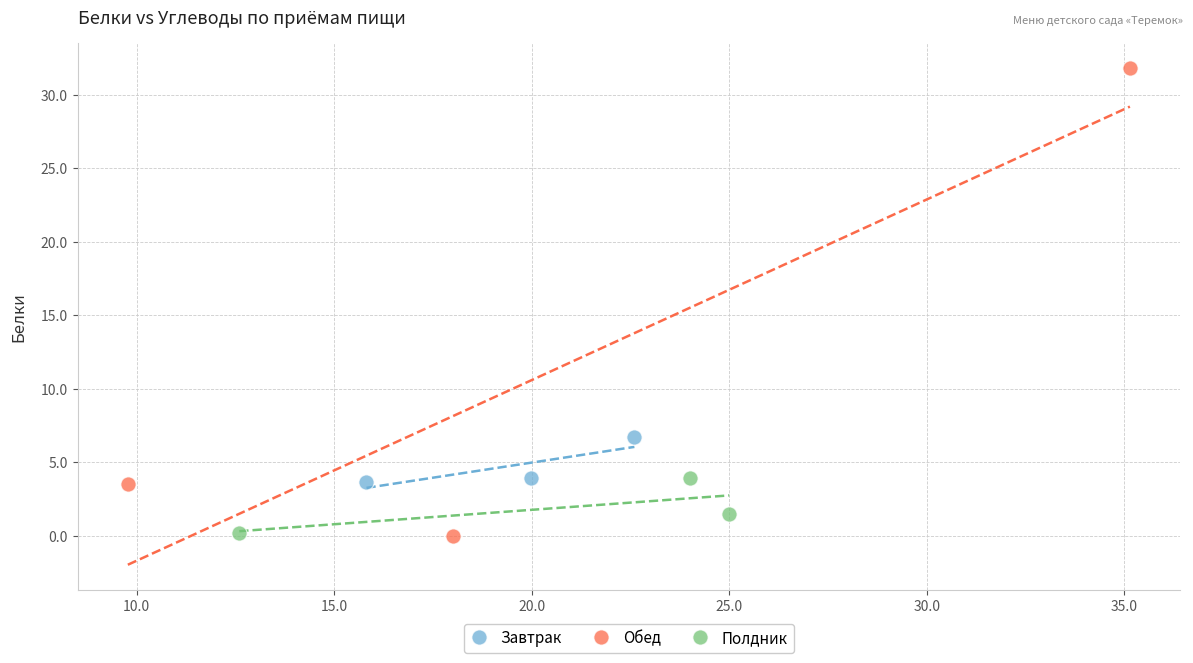

Which series contains the highest Y value?

Обед